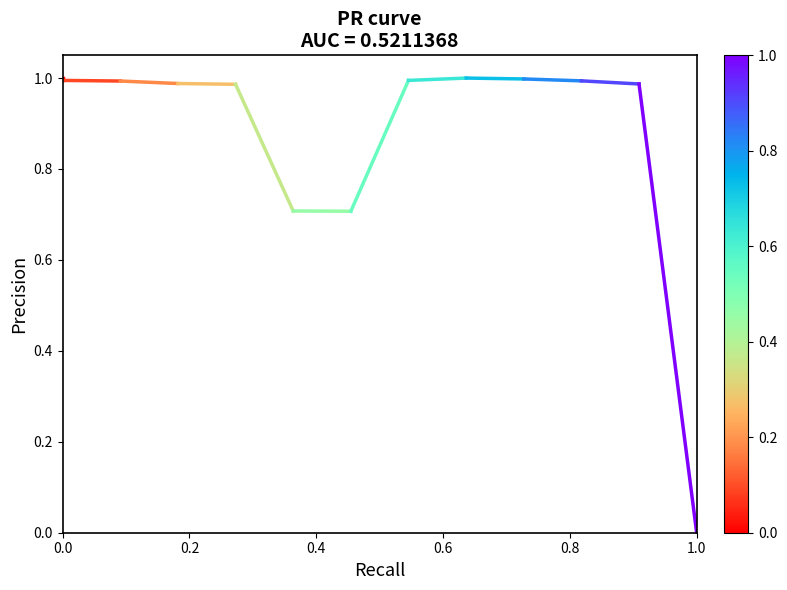

What is the value of the 1st point from the left?

1.0